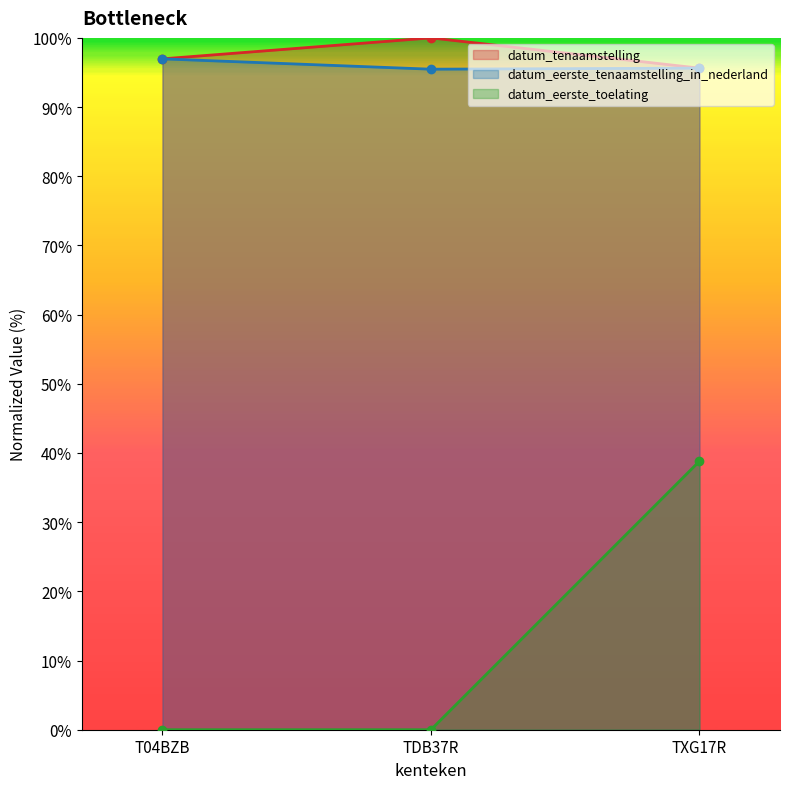

What is the sum of the datum_eerste_tenaamstelling_in_nederland values at TDB37R and TXG17R?

191.1